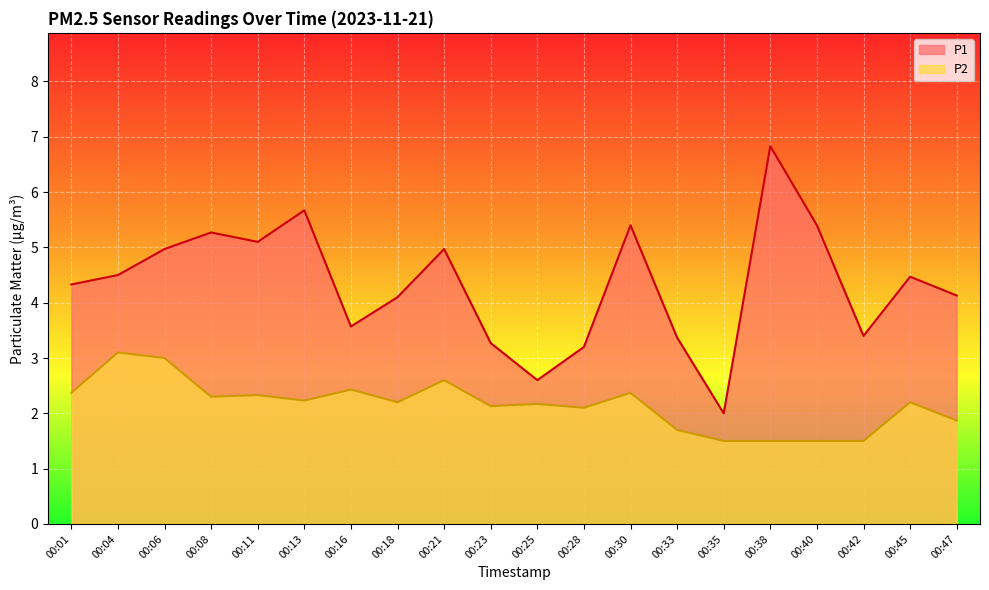

List the labels in order of P1 value, largest first.

00:38, 00:13, 00:30, 00:40, 00:08, 00:11, 00:06, 00:21, 00:04, 00:45, 00:01, 00:47, 00:18, 00:16, 00:42, 00:33, 00:23, 00:28, 00:25, 00:35